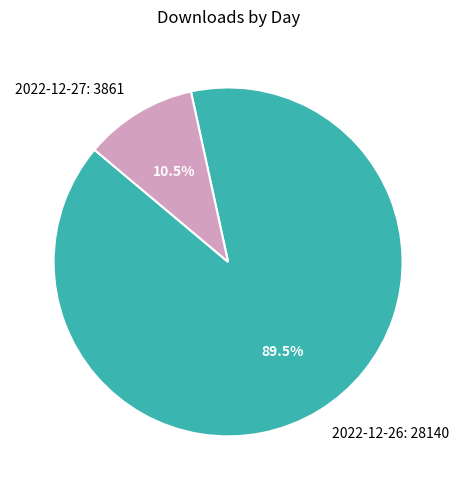

Count the number of slices in the pie.

2